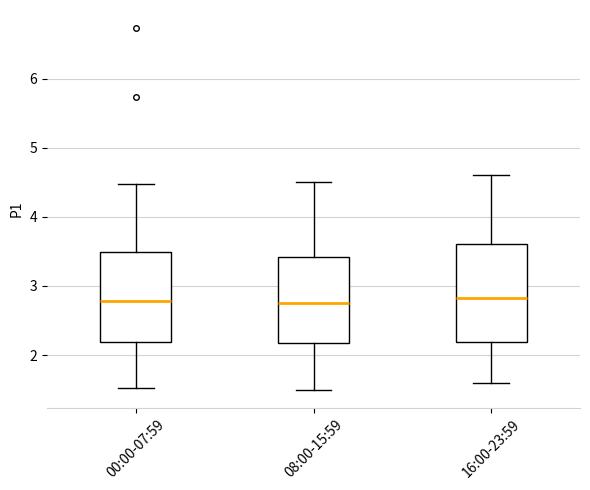

Reading left to right, read every box against the y-axis: the position of its median line, the range the box covers, and the ends of its whiskers. The values are not printed on the chart, so give them approximately, as read against the axis.

00:00-07:59: median 2.8, box 2.2 to 3.5, whiskers 1.5 to 4.5
08:00-15:59: median 2.8, box 2.2 to 3.4, whiskers 1.5 to 4.5
16:00-23:59: median 2.8, box 2.2 to 3.6, whiskers 1.6 to 4.6